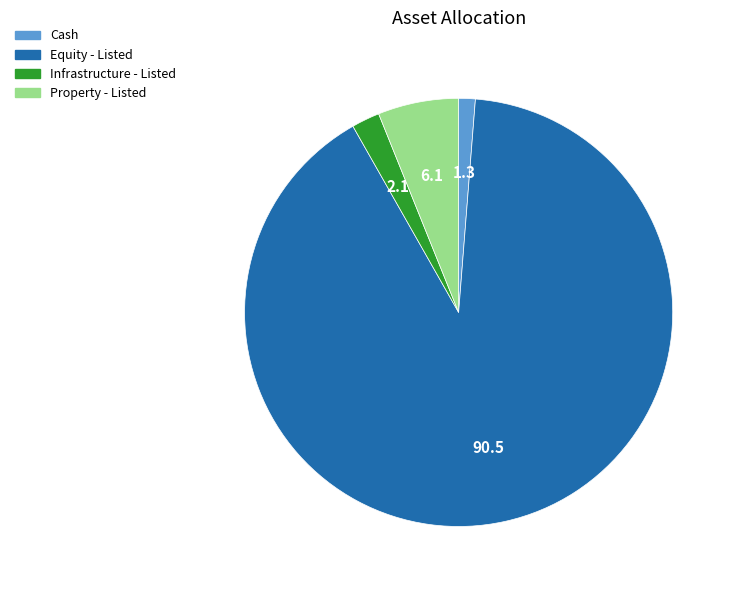

Is it true that Equity - Listed is 91% of the pie?

True